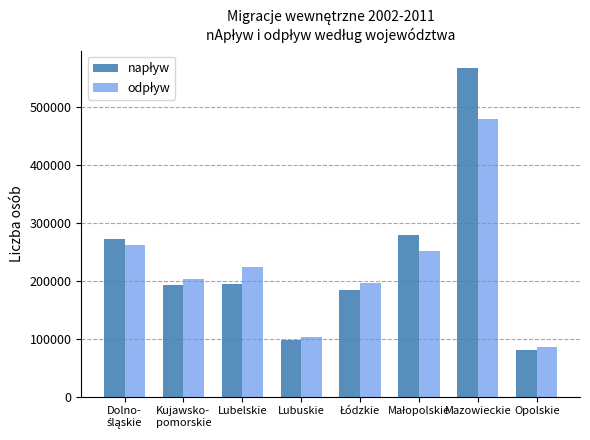

How many groups of bars are there?

8